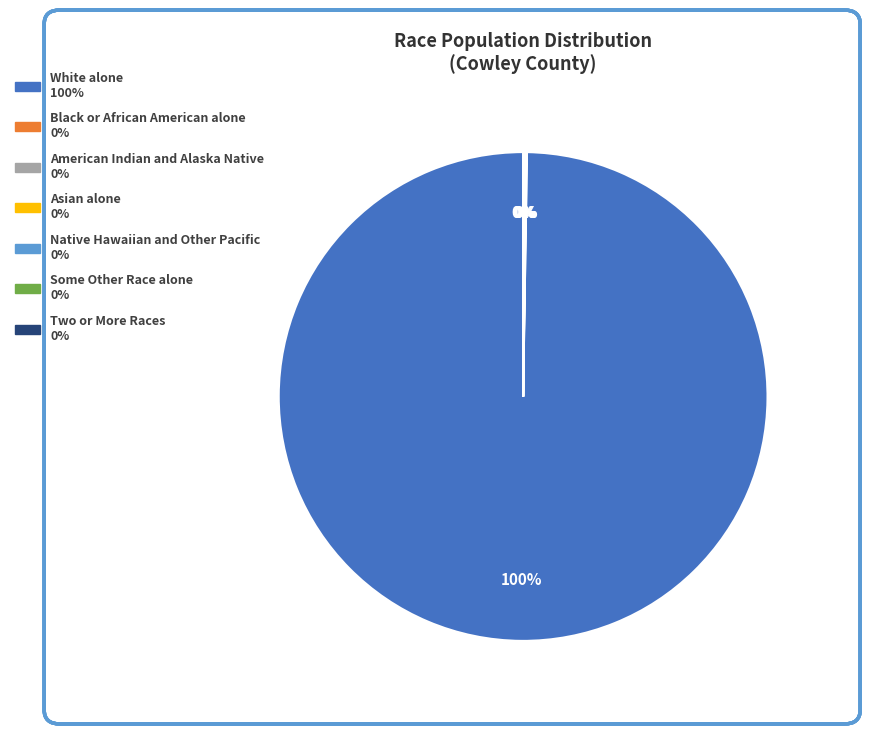

Does any single category account for the majority?

Yes